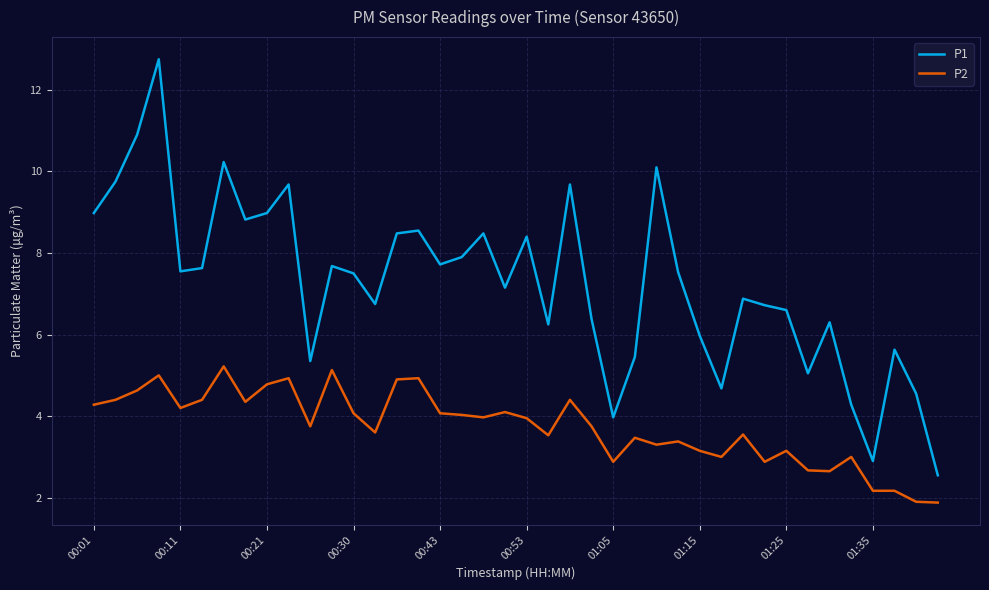

What is the smallest value displayed?

1.9